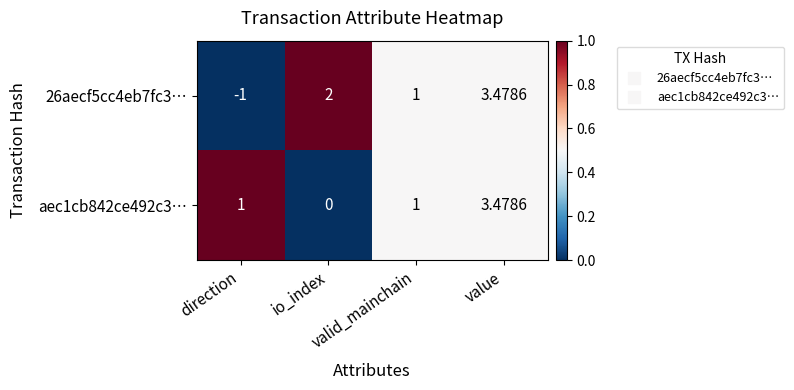

How many data points in aec1cb842ce492c3… are less than 1?

1